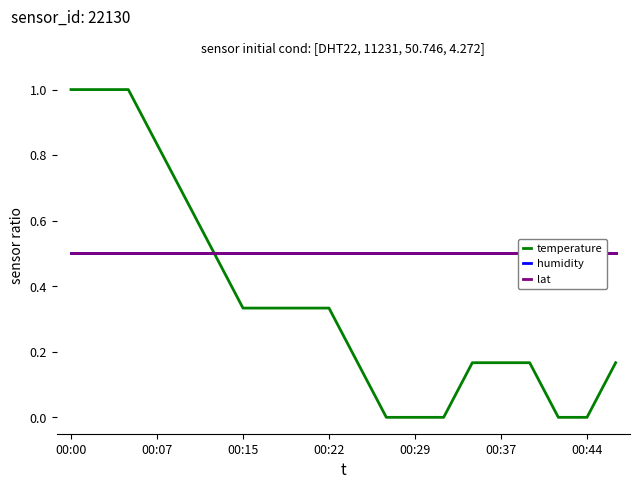

At which label does humidity reach its peak?

00:00